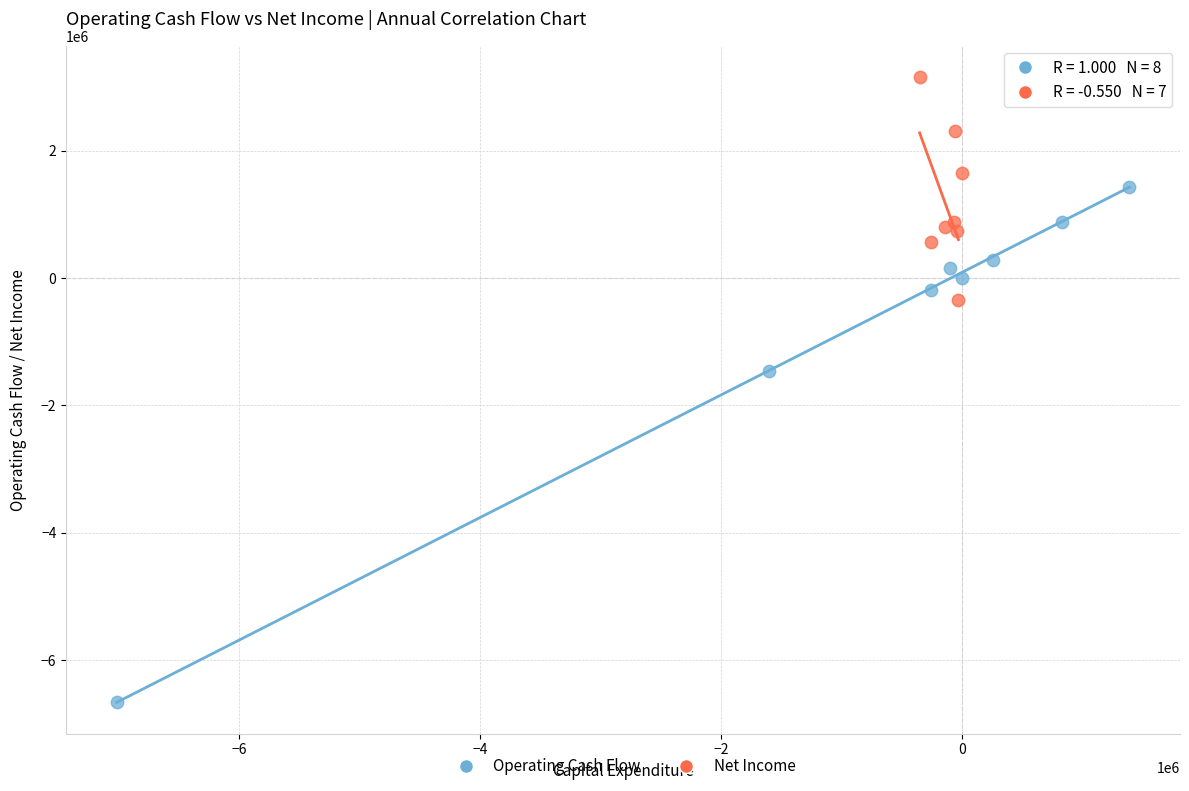

Which series contains the lowest Y value?

Operating Cash Flow